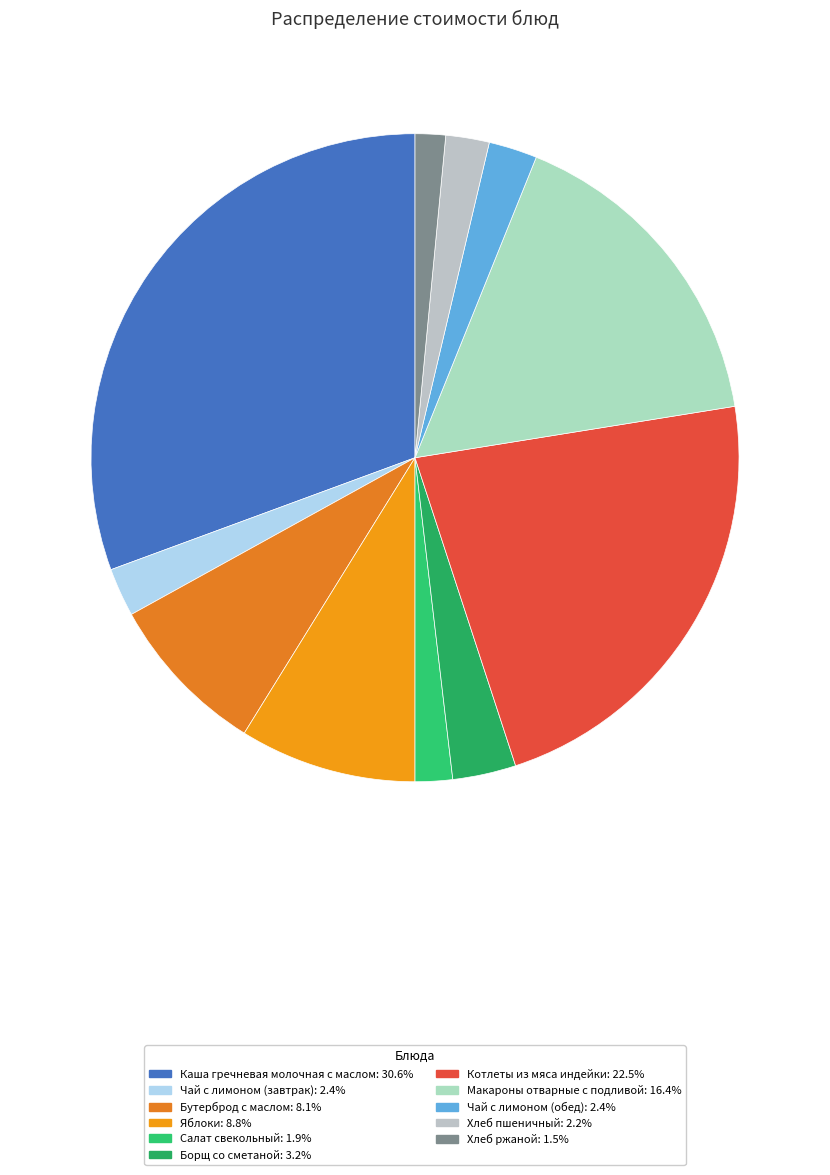

True or false: Чай с лимоном (завтрак) accounts for 10% of the total.

False